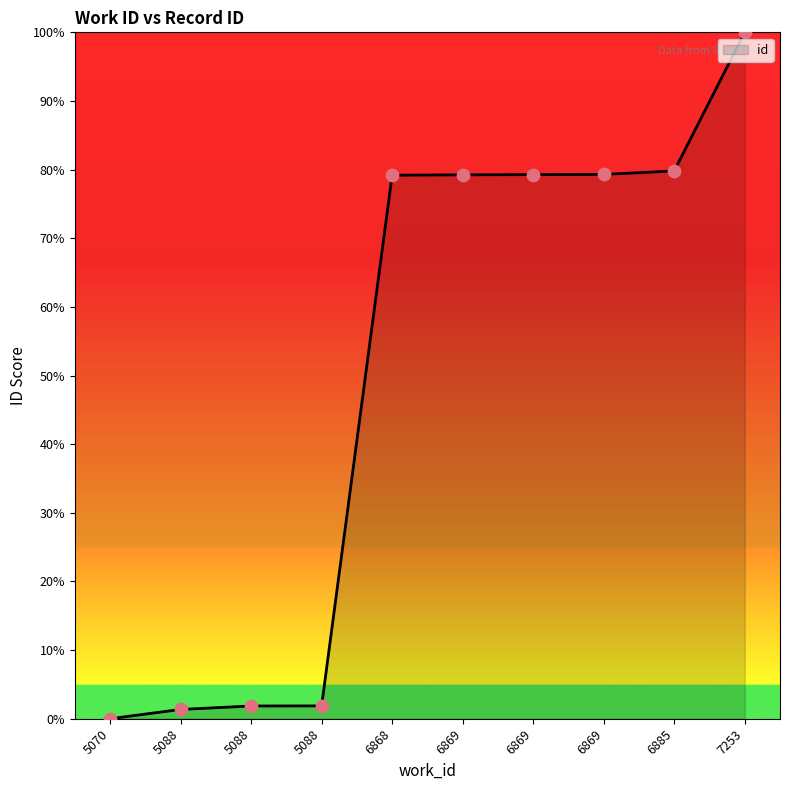

What is the change in value from 5070 to 5088?

+1.4